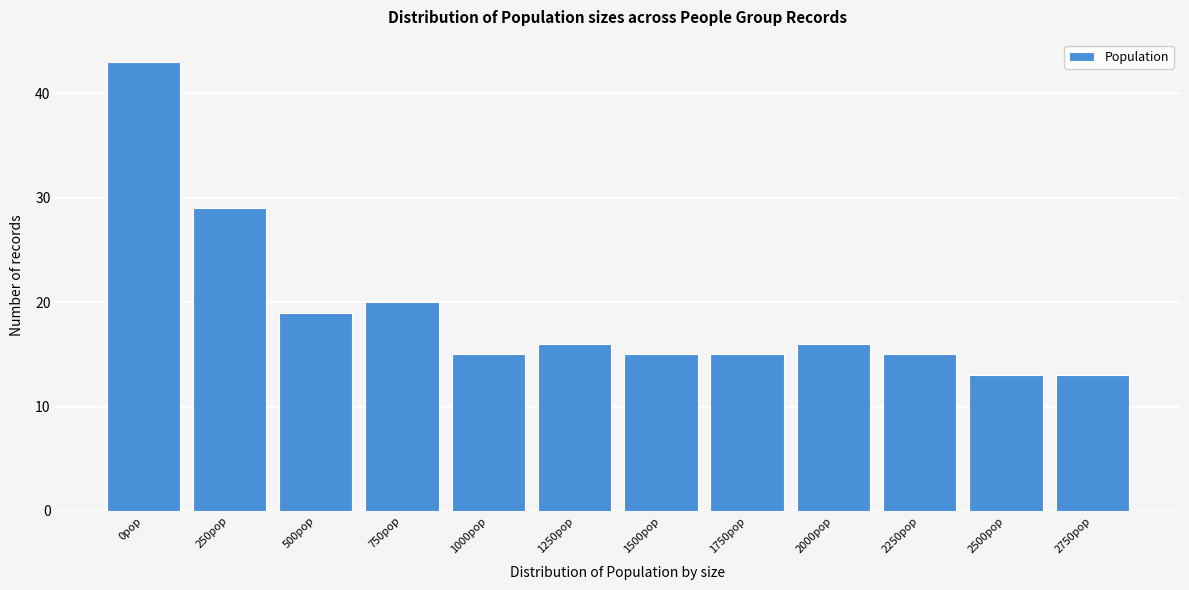

Reading right to left, transcribe all the data shown in this chart.

13	13	15	16	15	15	16	15	20	19	29	43